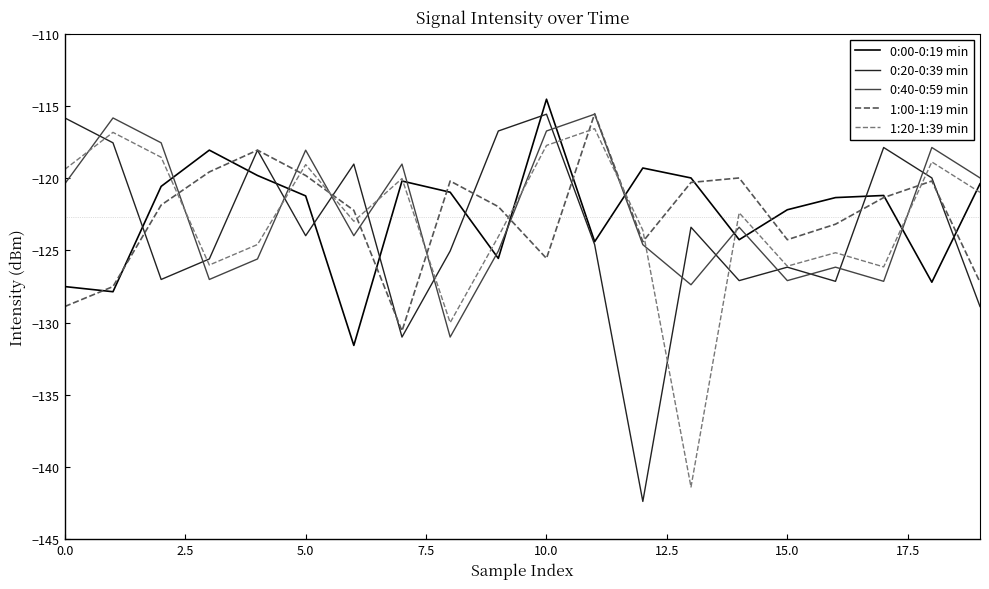

True or false: 0:20-0:39 min and 0:40-0:59 min intersect in this chart.

True